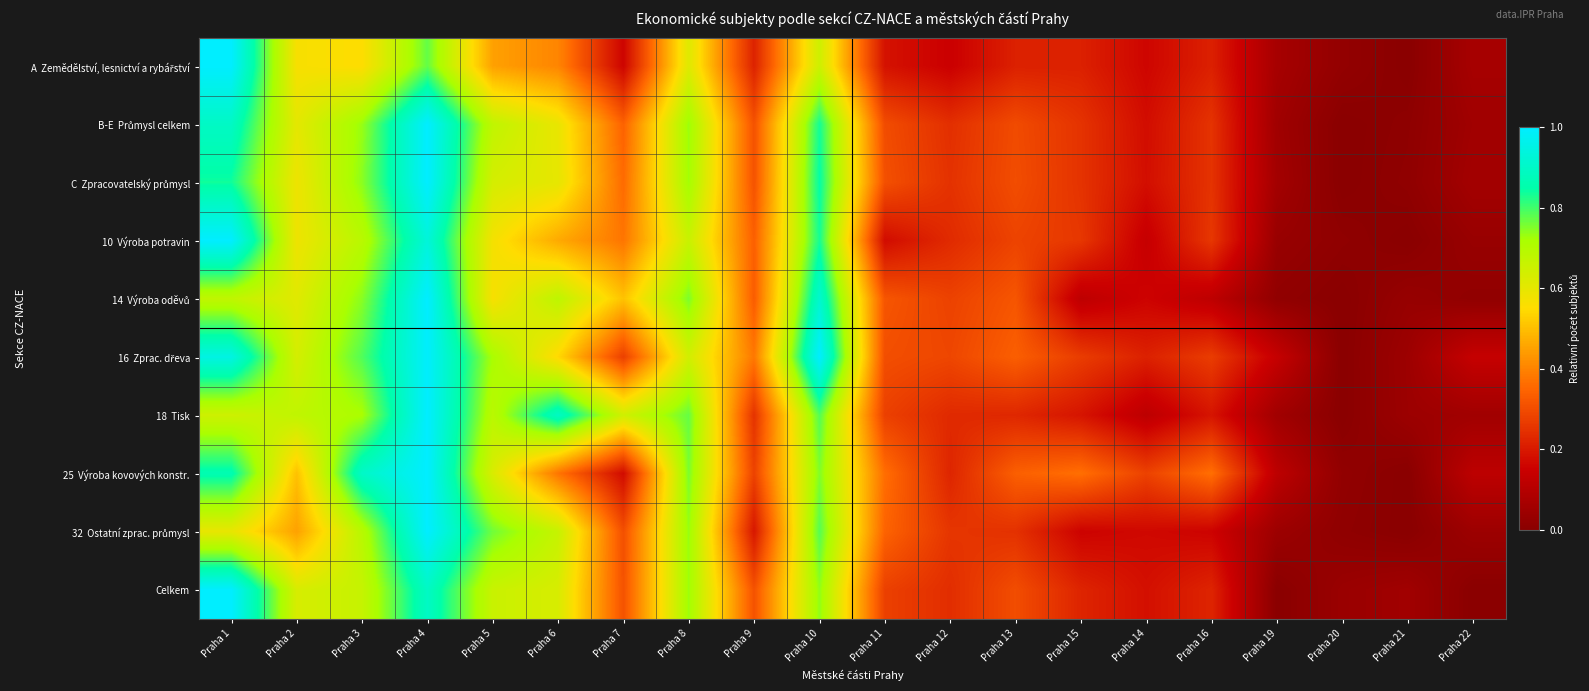

What is the greatest value displayed?

1.0